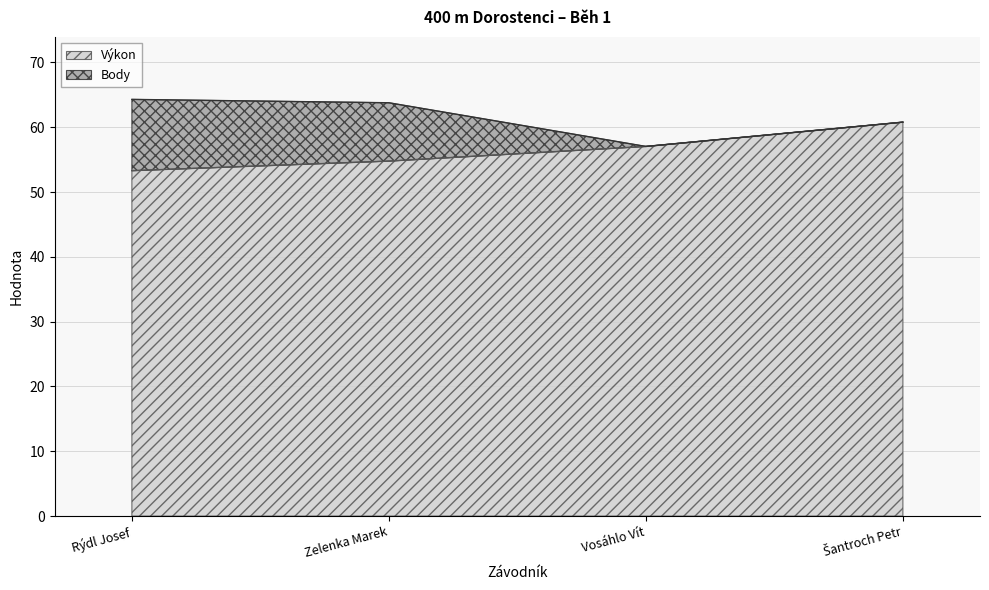

The Výkon series shows 54.8 at Zelenka Marek. True or false?

True